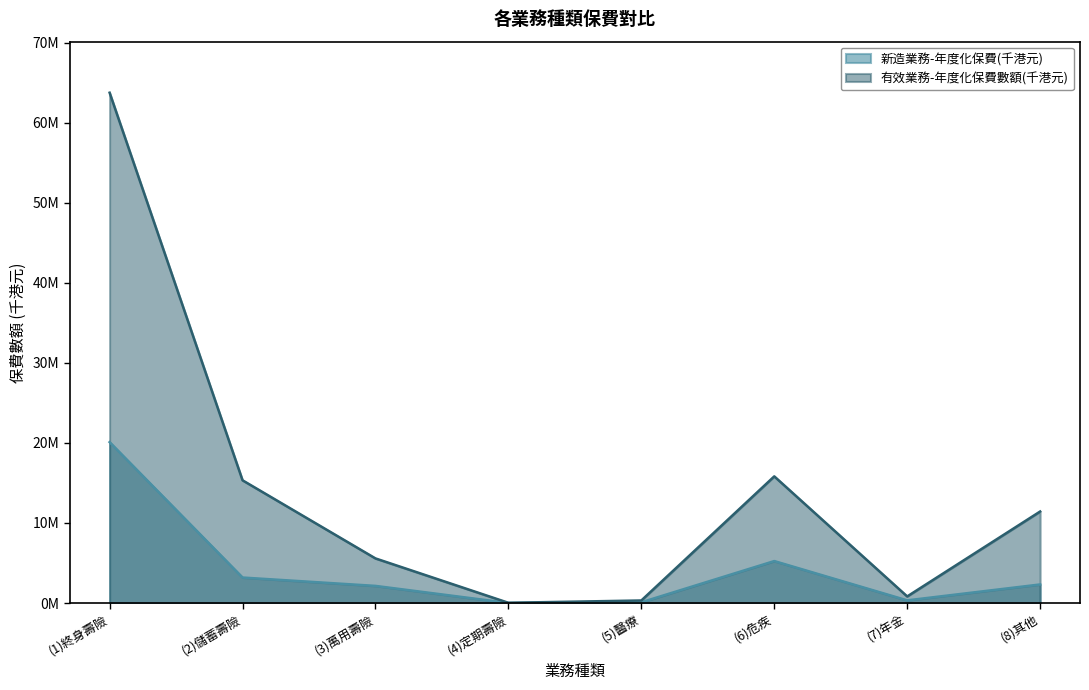

How many interior local peaks does the 新造業務-年度化保費(千港元) series have?

1